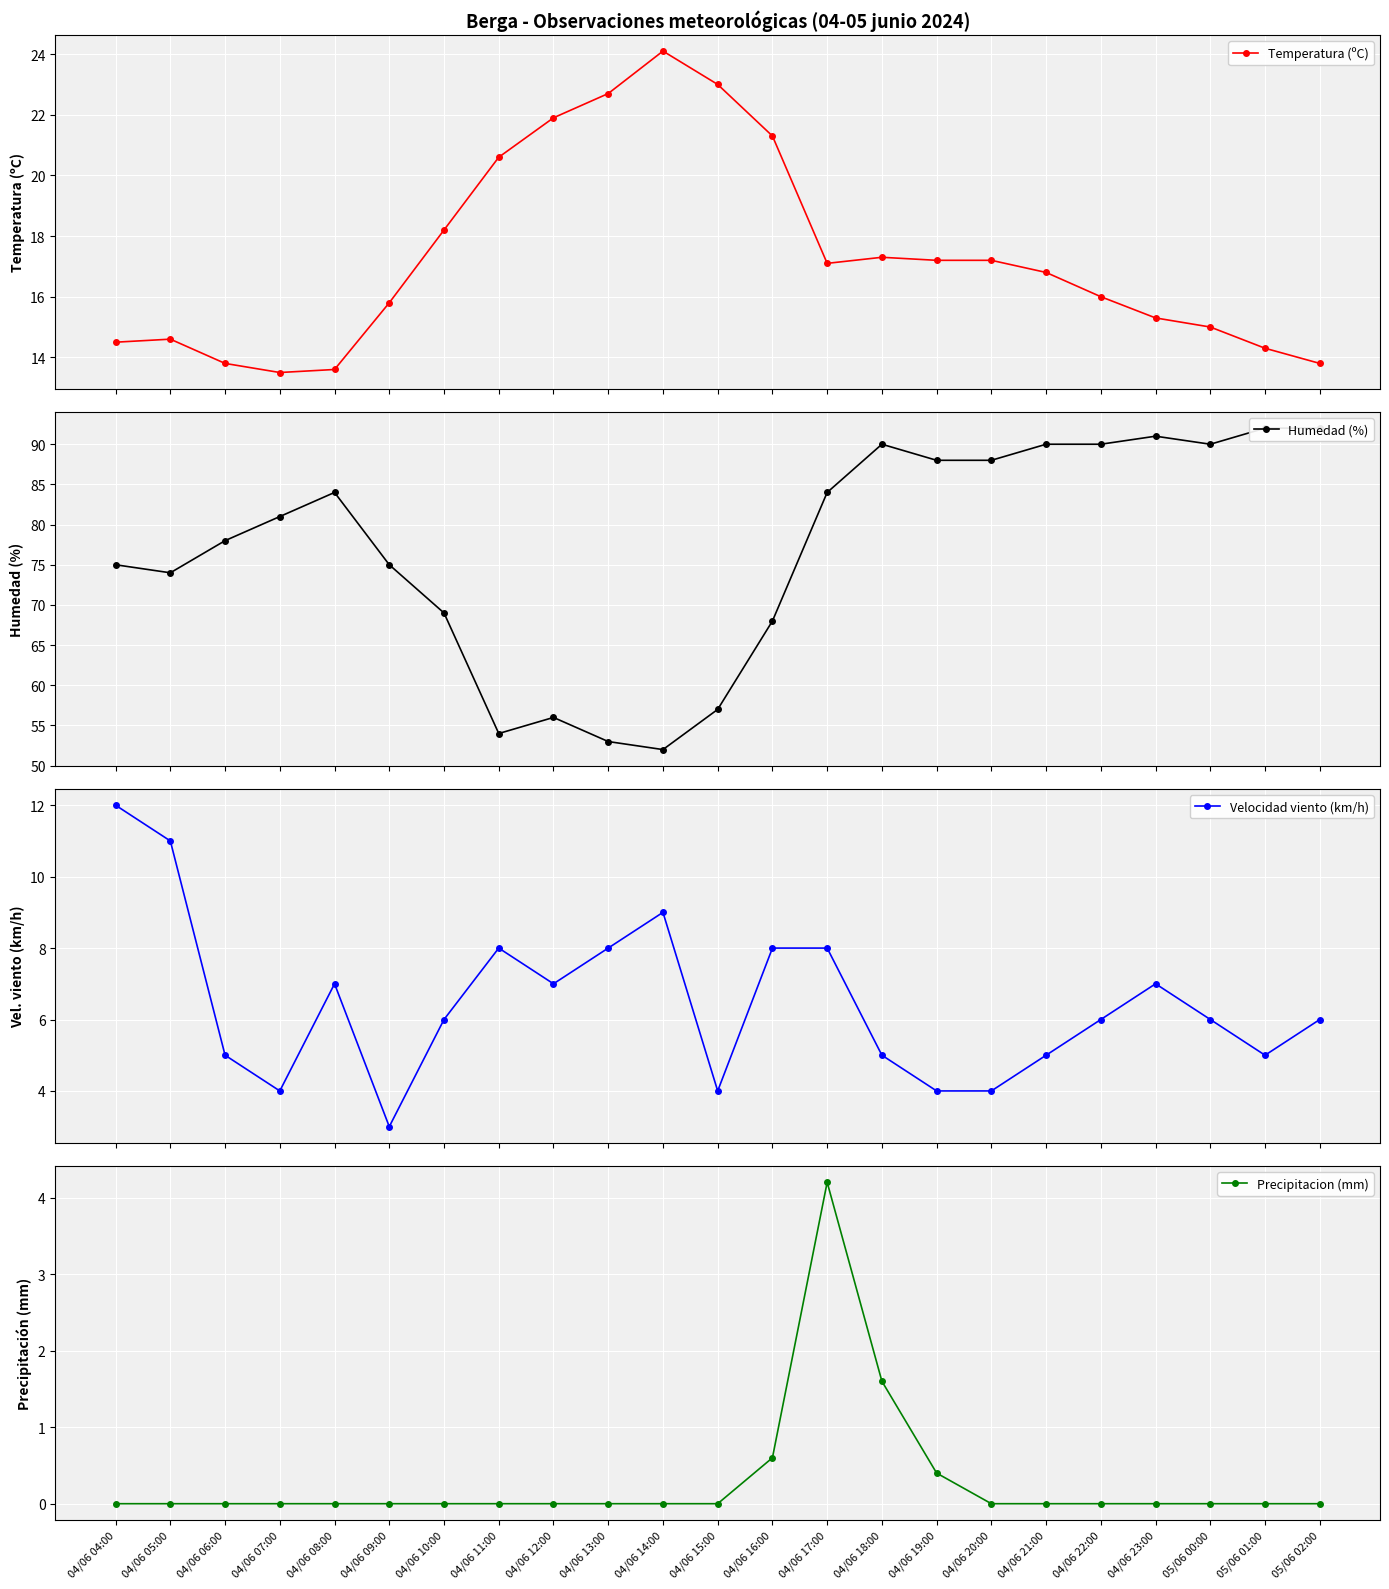

Which series changed the most between 04/06 10:00 and 04/06 12:00?

Humedad (%)